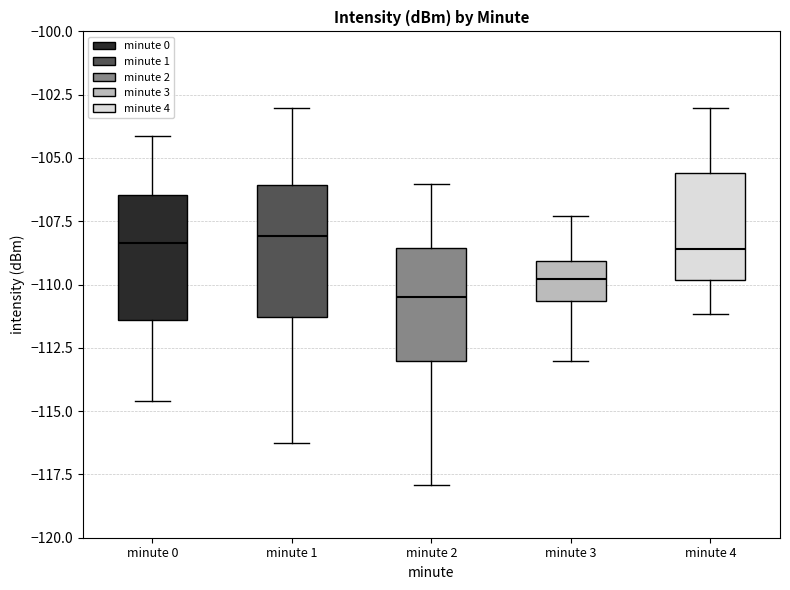

Reading left to right, read every box against the y-axis: the position of its median line, the range the box covers, and the ends of its whiskers. The values are not printed on the chart, so give them approximately, as read against the axis.

minute 0: median -108.5, box -111.5 to -106.5, whiskers -114.5 to -104.0
minute 1: median -108.0, box -111.5 to -106.0, whiskers -116.5 to -103.0
minute 2: median -110.5, box -113.0 to -108.5, whiskers -118.0 to -106.0
minute 3: median -110.0, box -110.5 to -109.0, whiskers -113.0 to -107.5
minute 4: median -108.5, box -110.0 to -105.5, whiskers -111.0 to -103.0